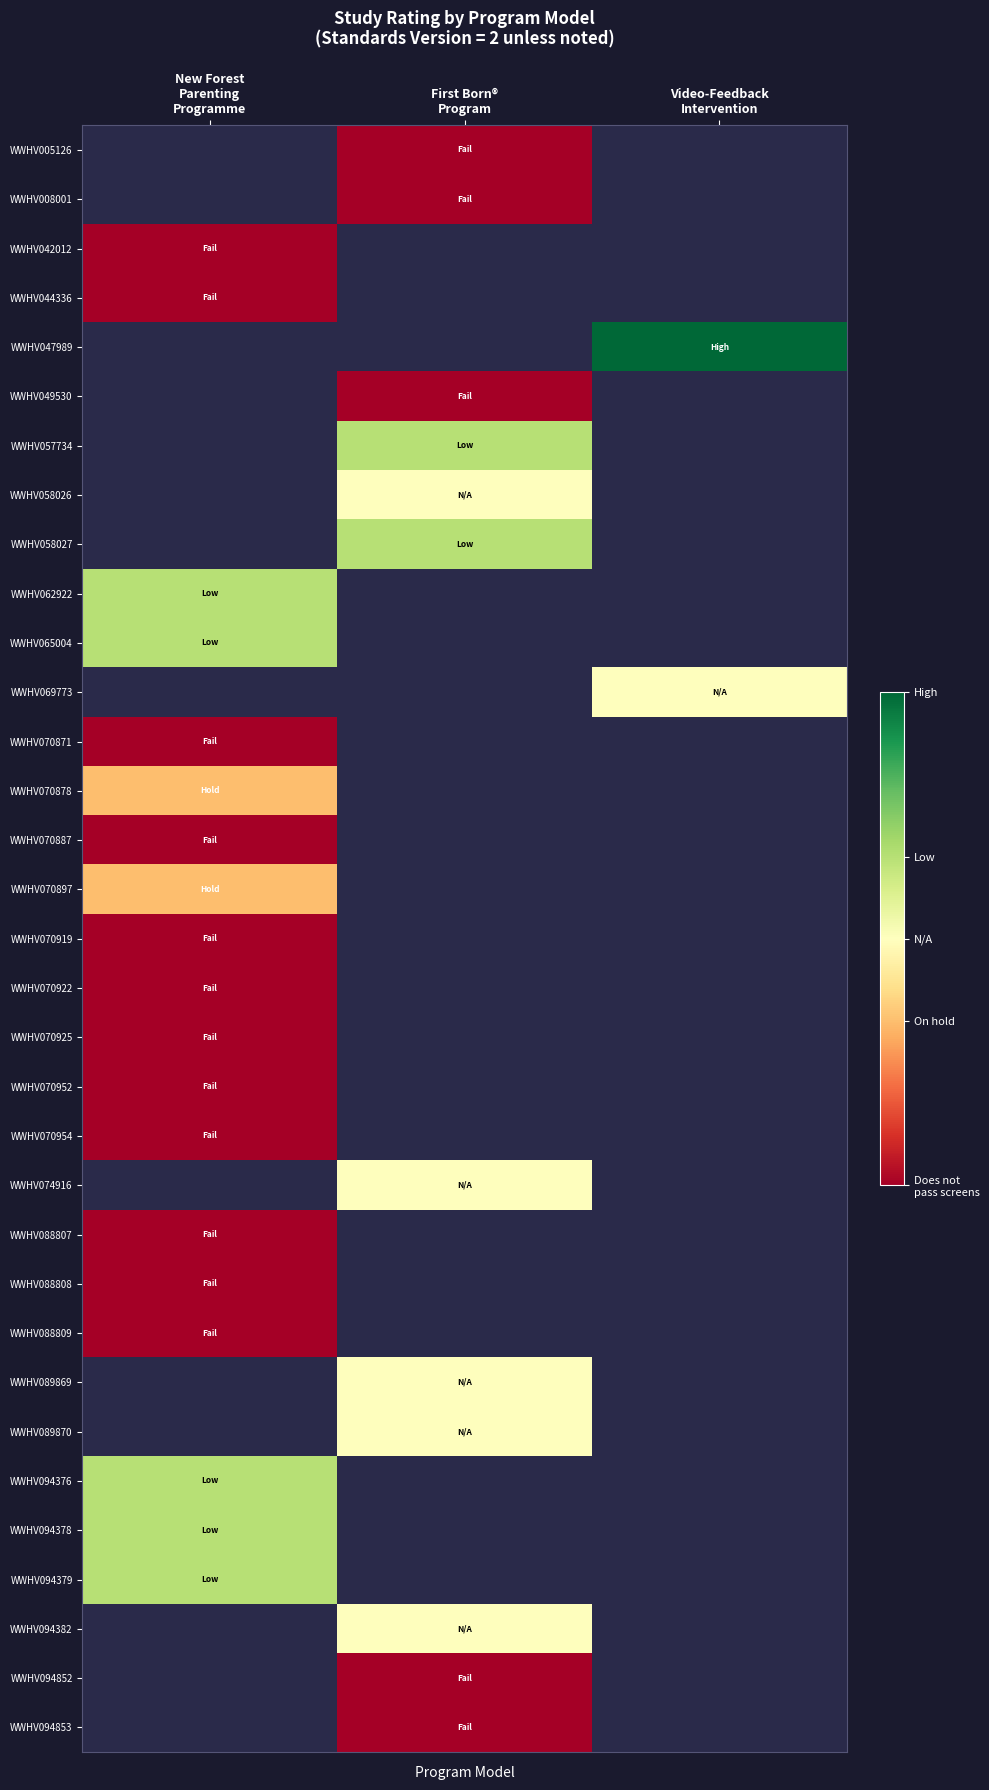

At which label is WWHV070954 closest to 0?

New Forest Parenting Programme